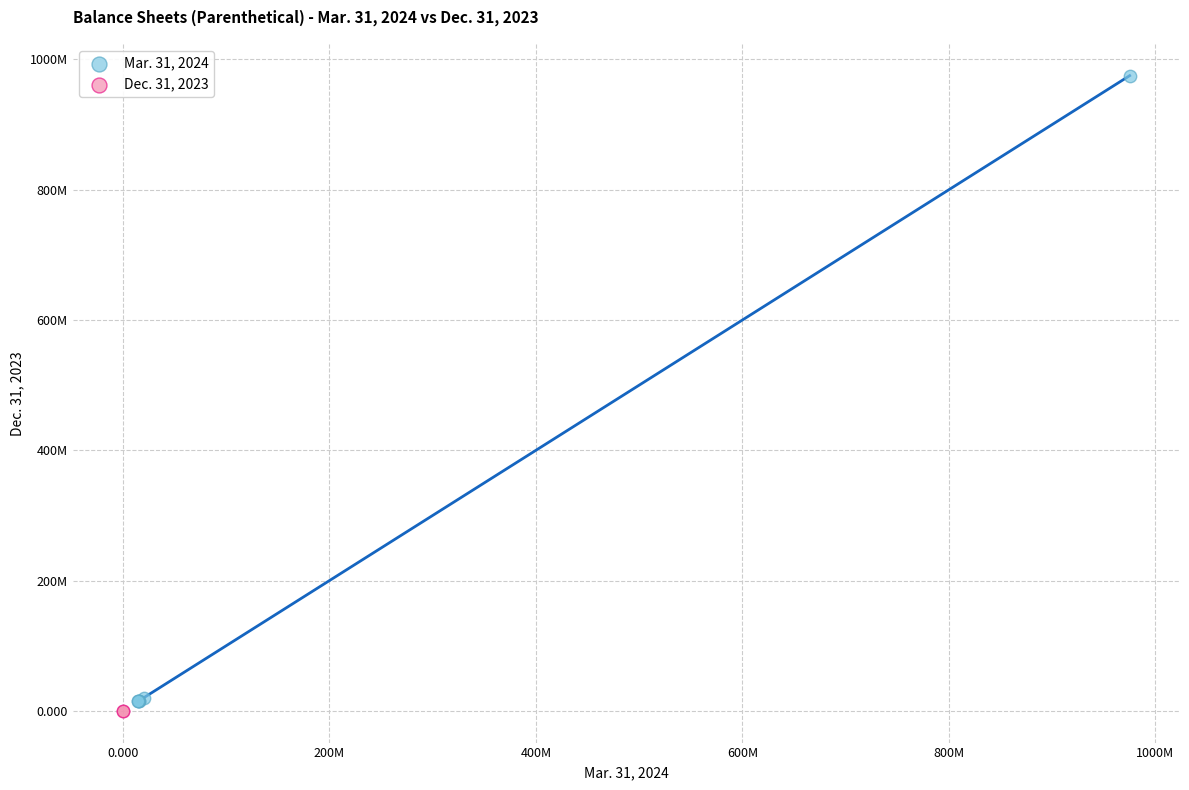

Which series contains the lowest Y value?

Dec. 31, 2023